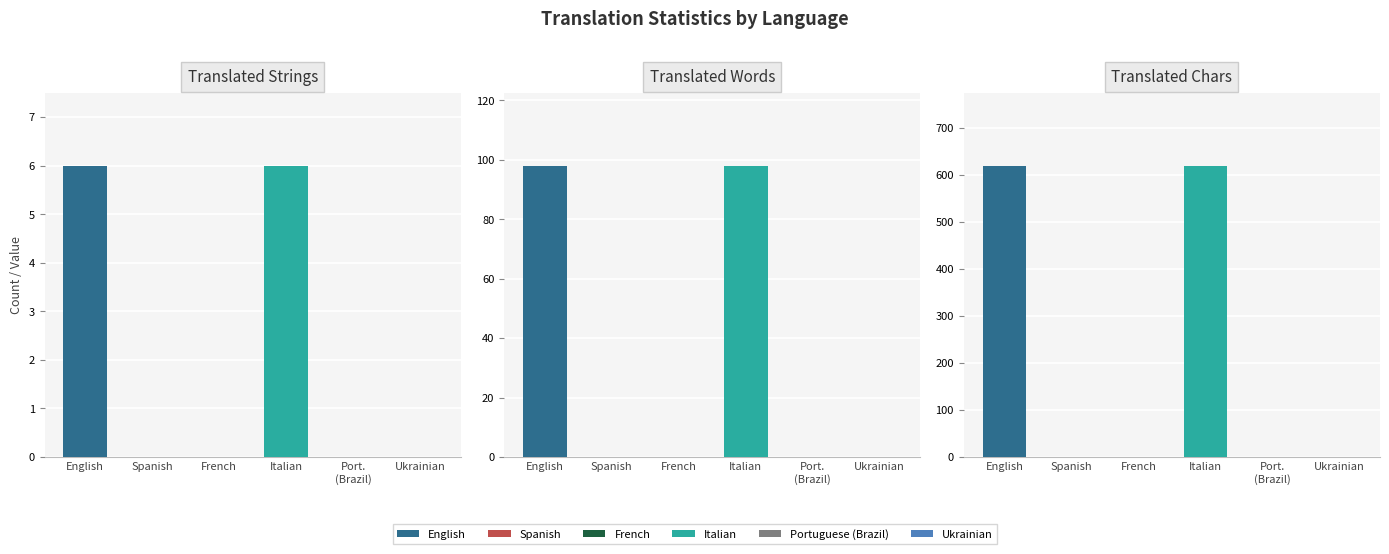

Which series has the largest range (max minus min)?

translated_chars